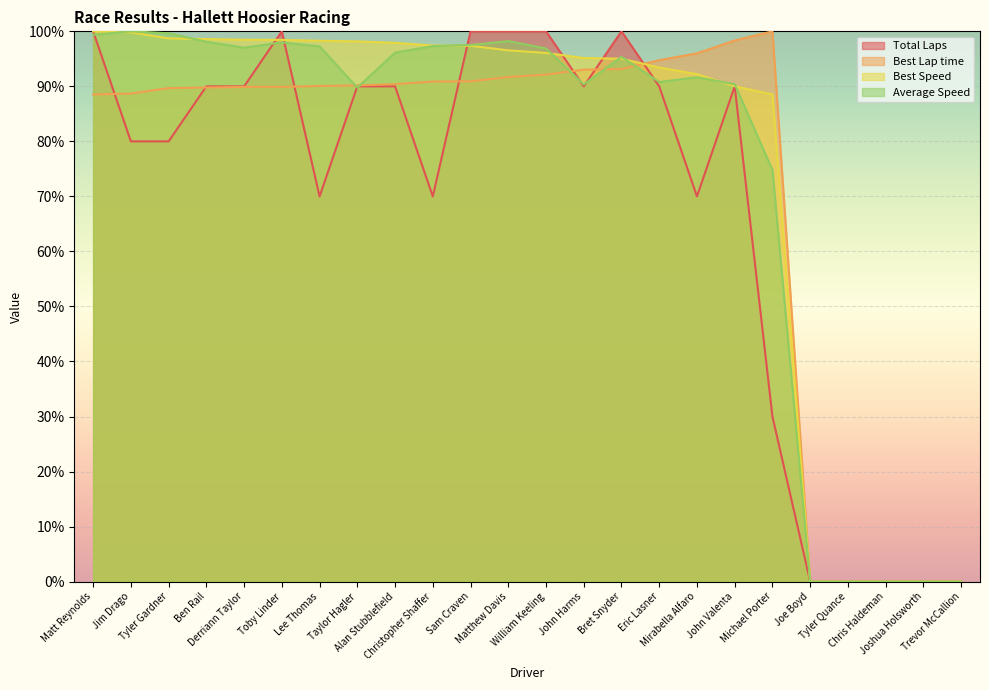

How many lines are shown in the chart?

4